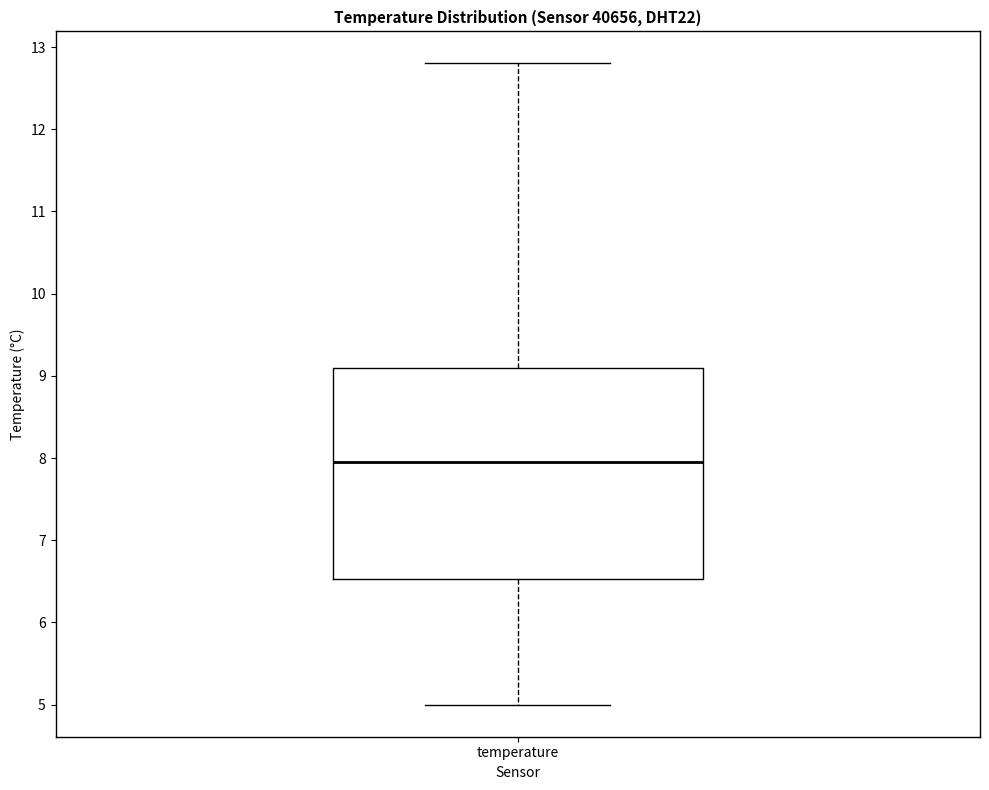

Read this box plot against the y-axis: the position of the median line, the range covered by the box, and the ends of both whiskers. The values are not printed on the chart, so give them approximately, as read against the axis.

median 8.0, box 6.5 to 9.1, whiskers 5.0 to 12.8